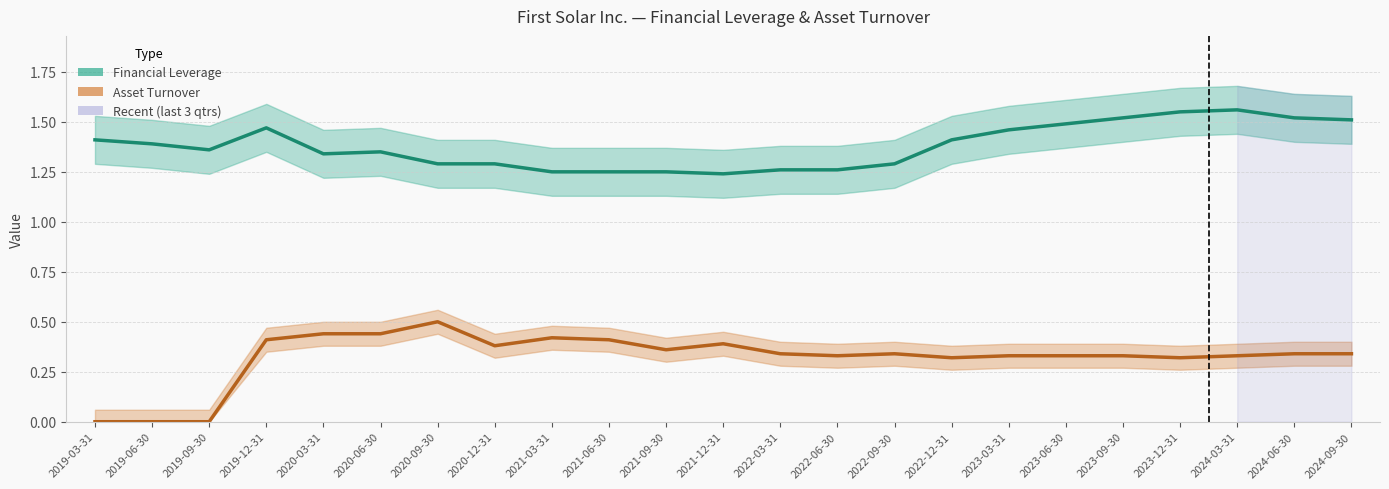

True or false: Financial Leverage and Asset Turnover cross at least once.

False